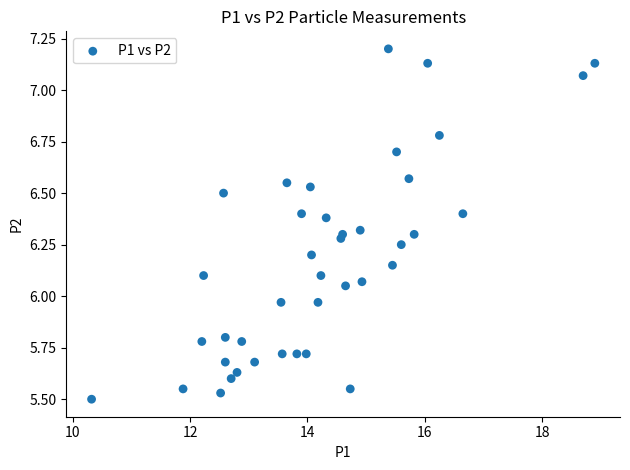

What is the range of X values (max minus min)?

8.6